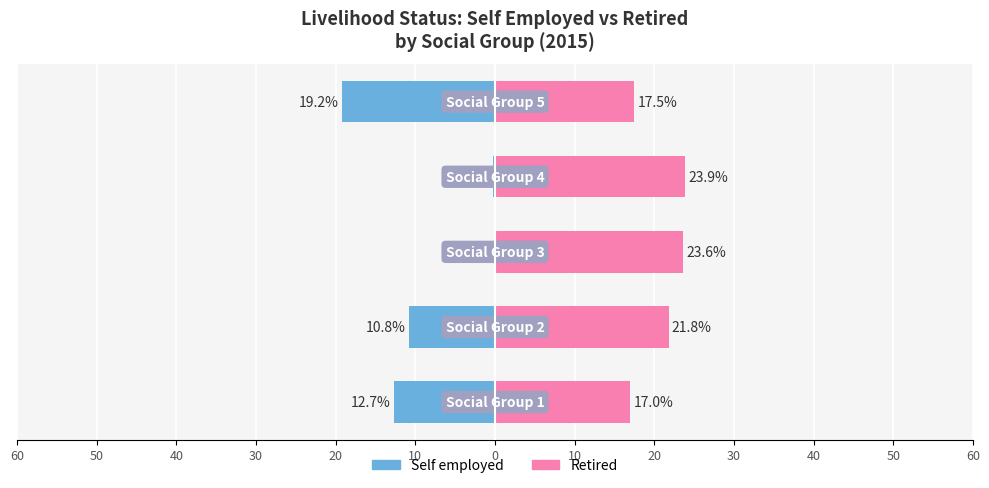

Reading left to right, extract all data points from this chart.

Self employed: -12.7	-10.8	-0.1	-0.2	-19.2
Retired: 17.0	21.8	23.6	23.9	17.5